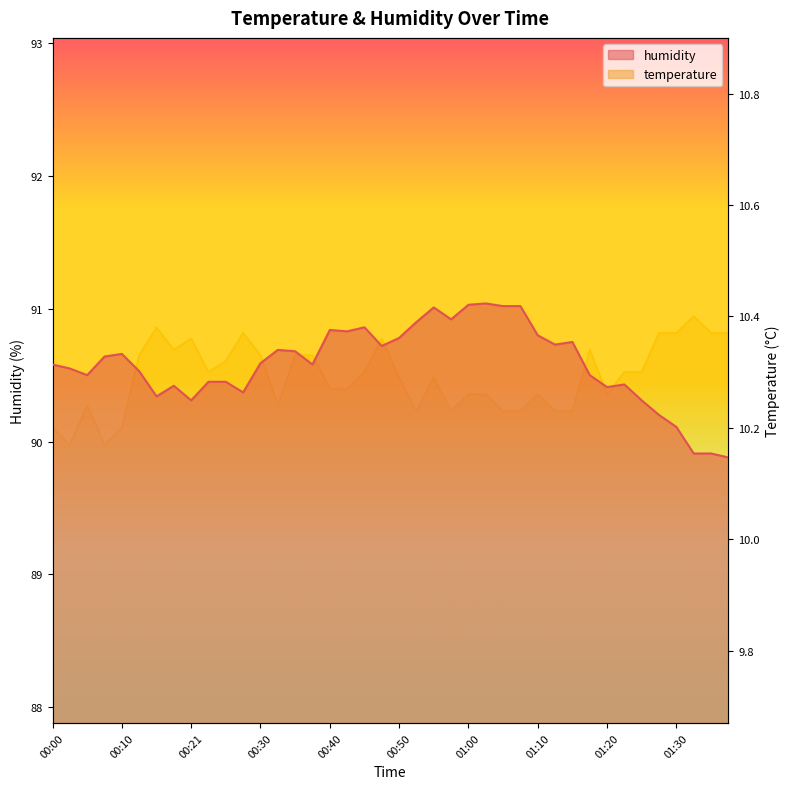

What position from the left is 01:35?

39